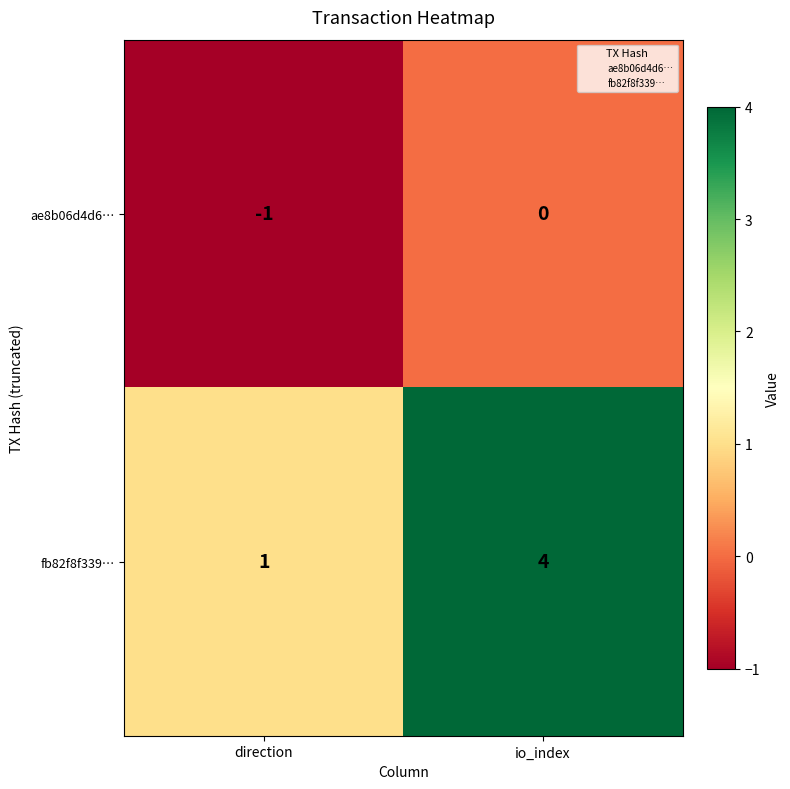

What is the maximum value shown in the chart?

4